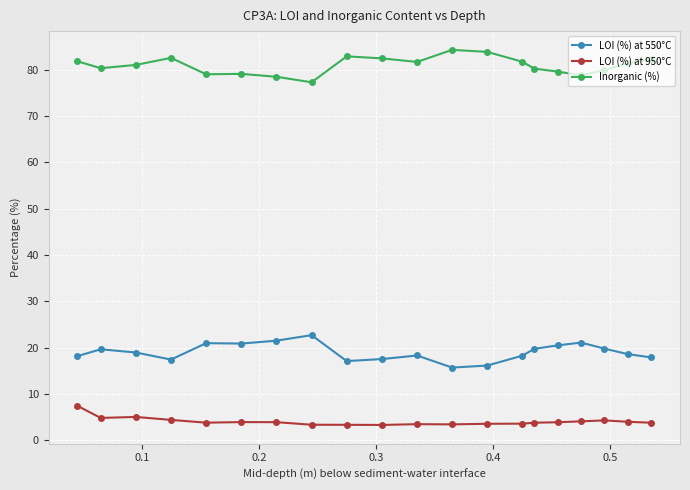

Rank the series by their average value, from highest to lowest.

Inorganic (%), LOI (%) at 550°C, LOI (%) at 950°C